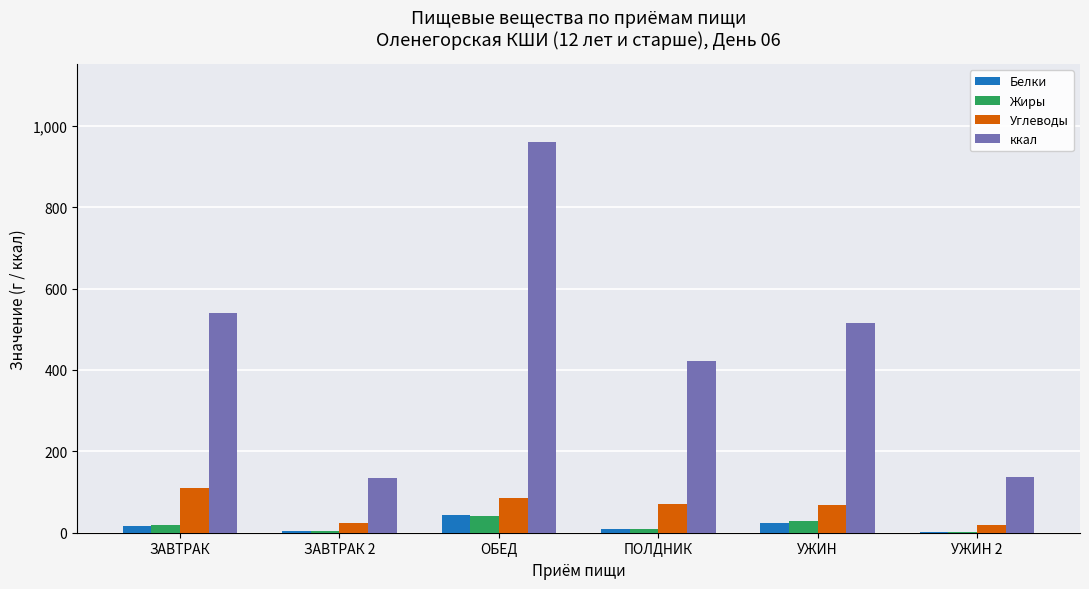

Count the number of data series in this chart.

4